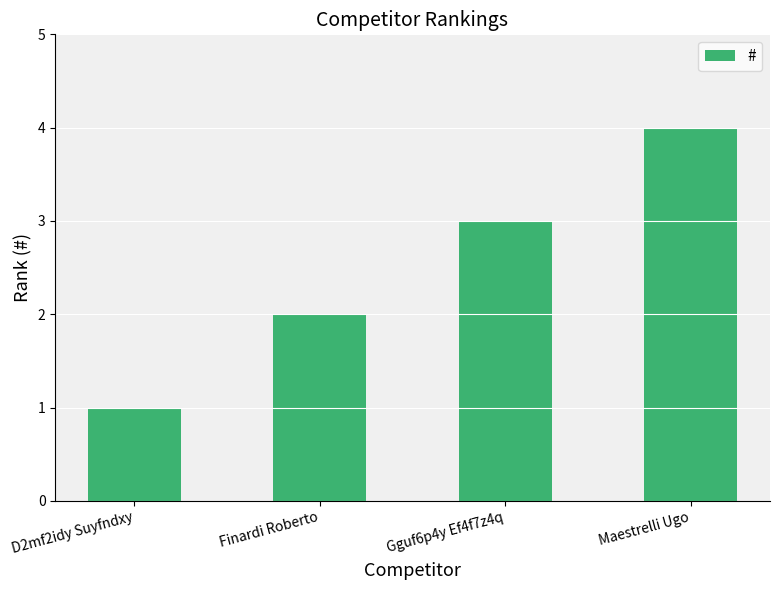

True or false: the data shows 6 at Maestrelli Ugo.

False